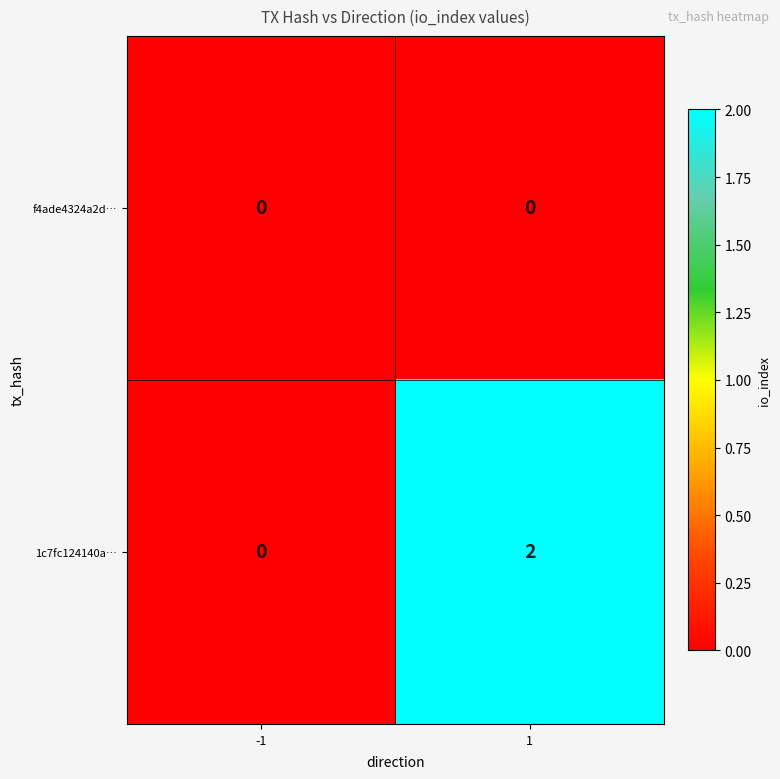

List the series in order of their overall mean, lowest first.

f4ade4324a2d…, 1c7fc124140a…